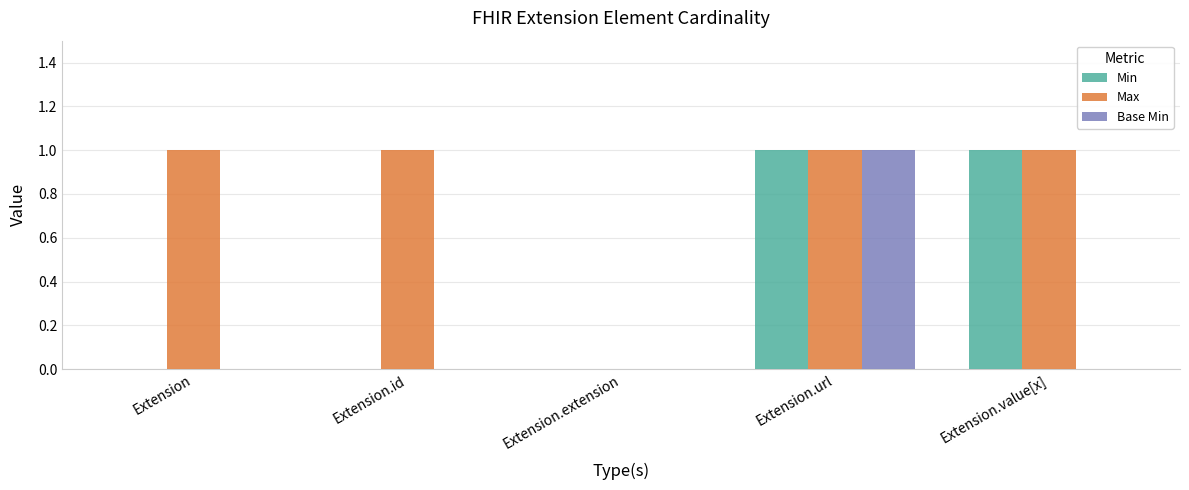

What is the sum of the Min values at Extension.url and Extension.id?

1